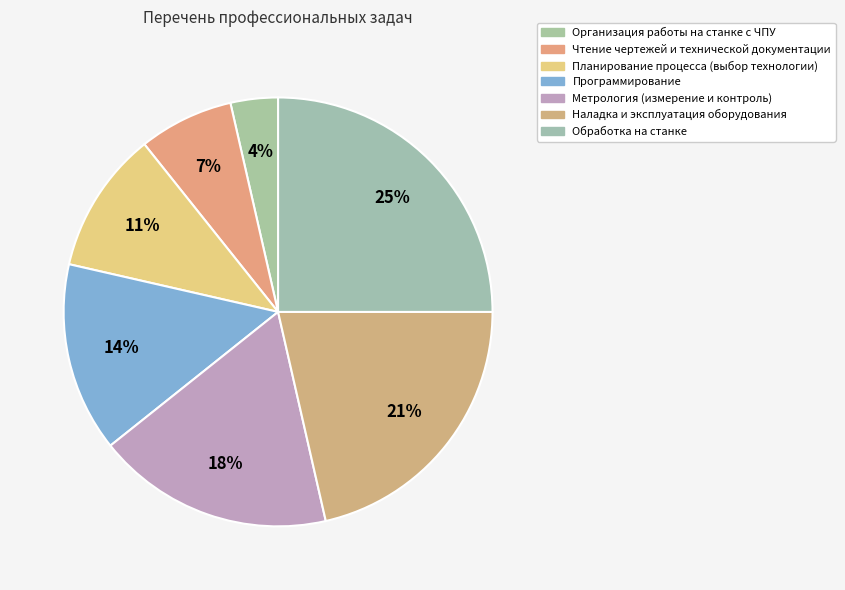

Count the number of slices in the pie.

7